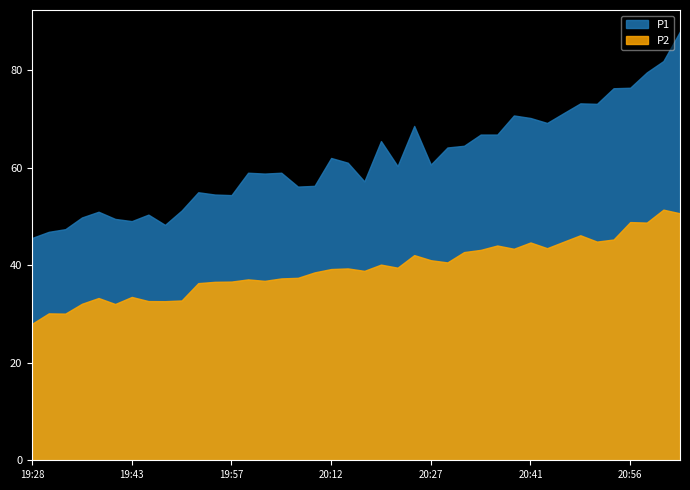

True or false: P2 and P1 intersect in this chart.

False